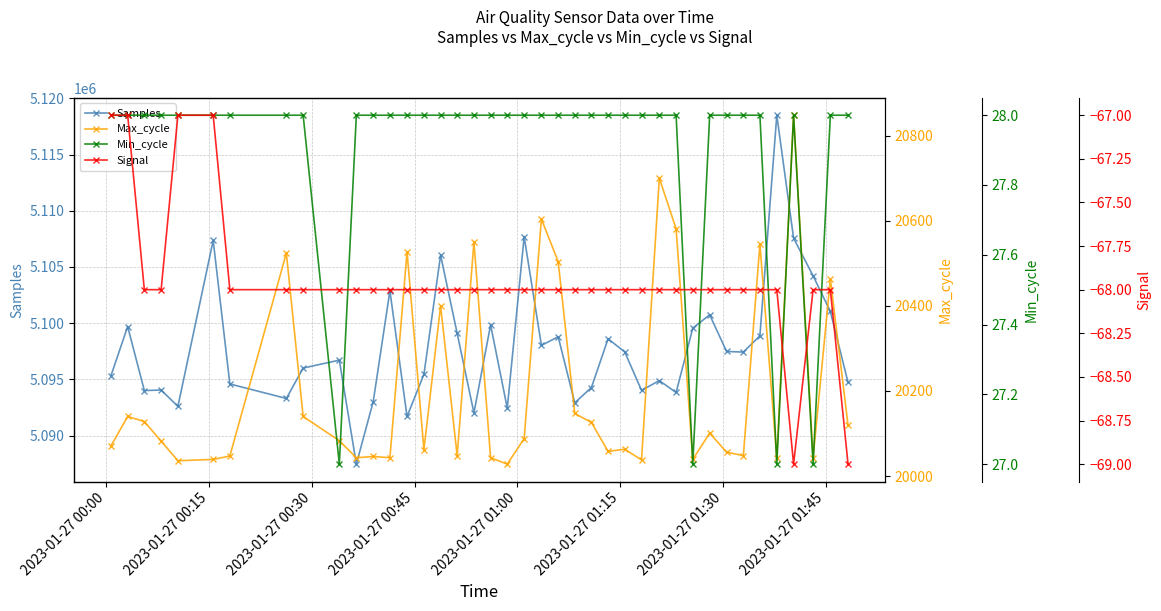

What is the maximum value for Min_cycle?

28